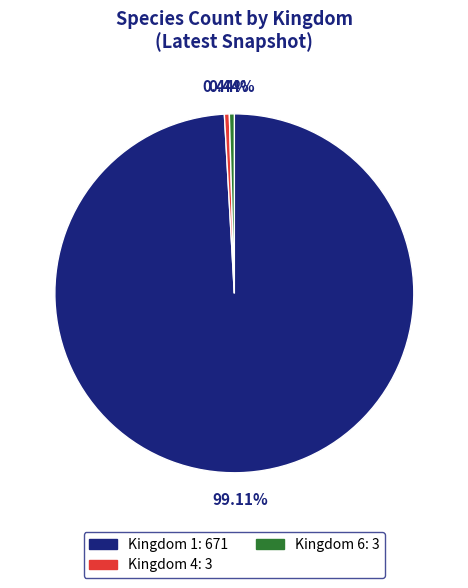

Is there a majority slice in this chart?

Yes